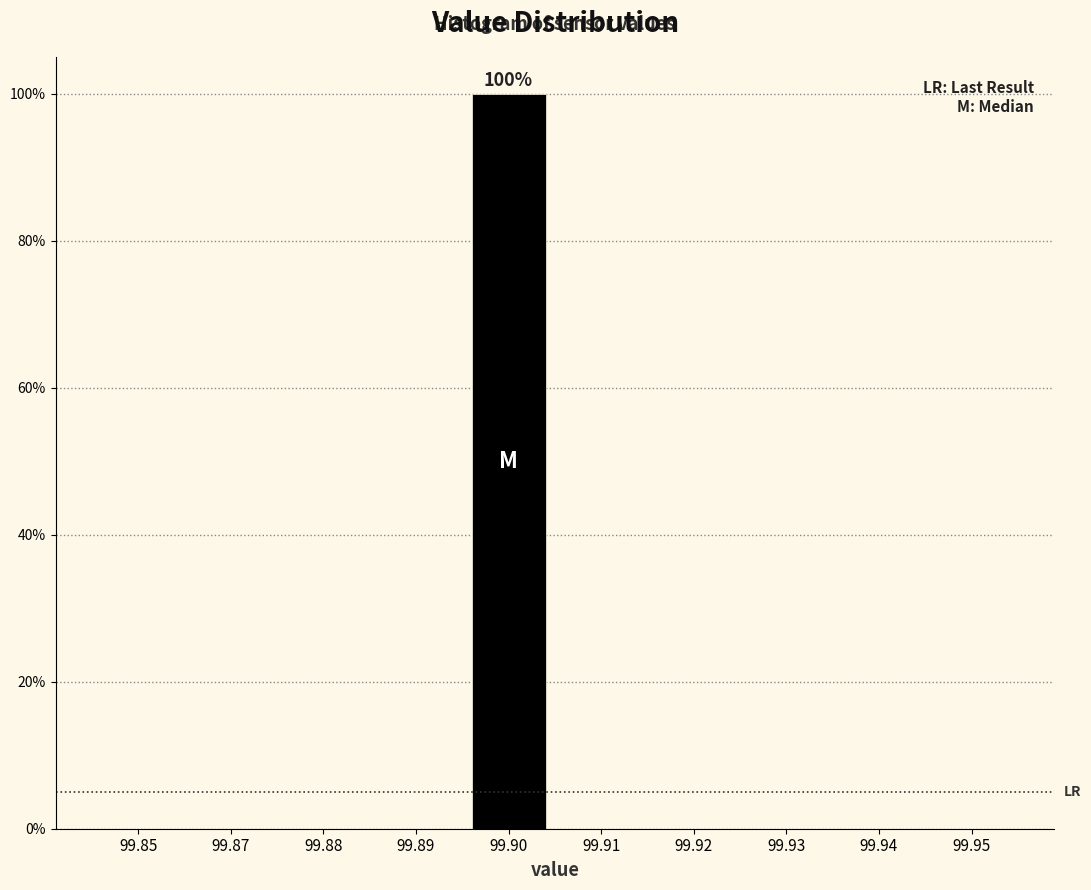

Reading left to right, what are all the values shown in this chart?

99.85=0	99.87=0	99.88=0	99.89=0	99.90=100	99.91=0	99.92=0	99.93=0	99.94=0	99.95=0